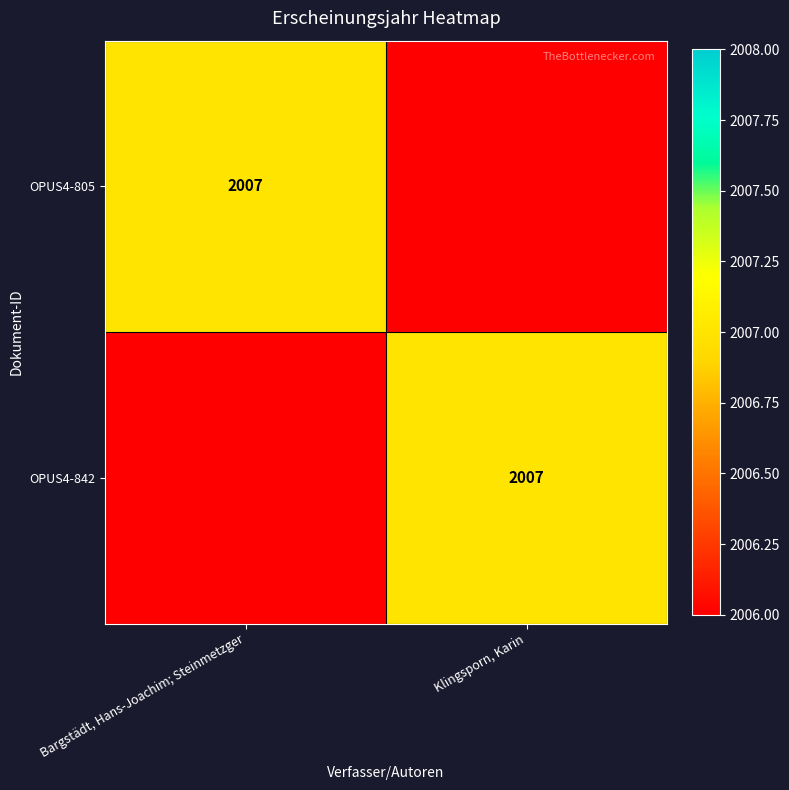

The OPUS4-805 series shows 2007 at Bargstädt, Hans-Joachim; Steinmetzger. True or false?

True